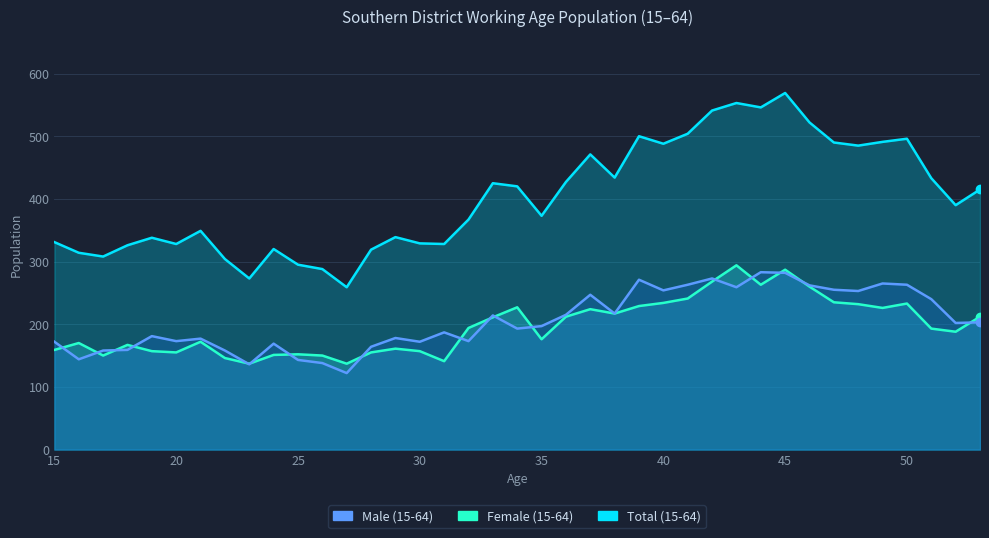

At which label does Male (15-64) first exceed 197?

33